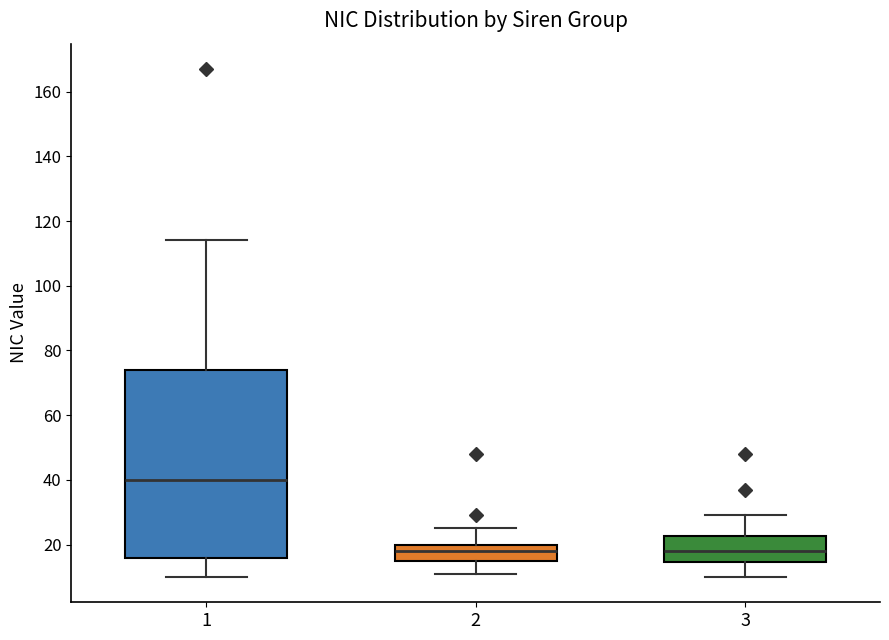

Where does the upper whisker of the box at x = 2 end on the y-axis? The values are not printed on the chart, so give them approximately, as read against the axis.

26